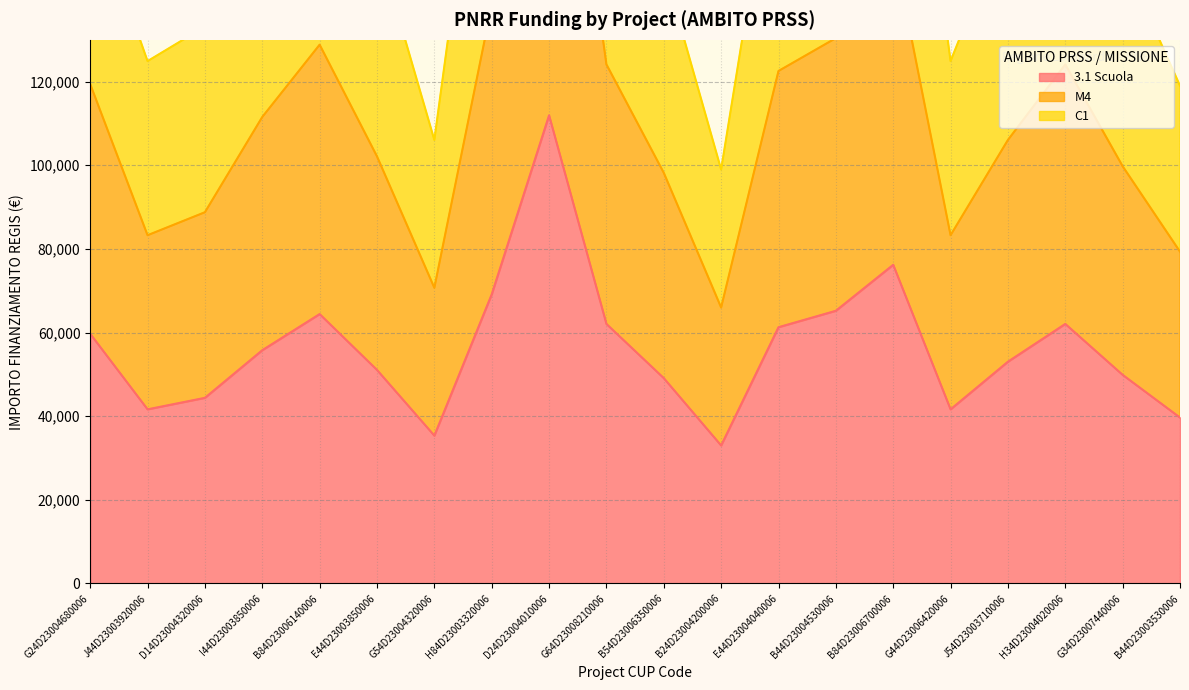

Which category has the lowest value across all series?

B24D23004200006